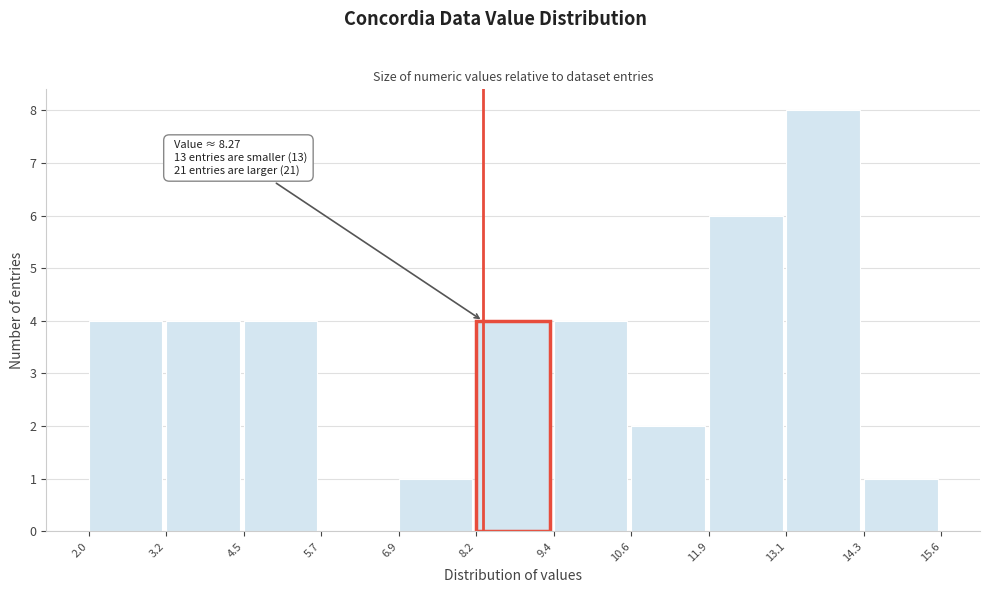

Which range on the x-axis has the tallest bar?

13.1 to 14.3